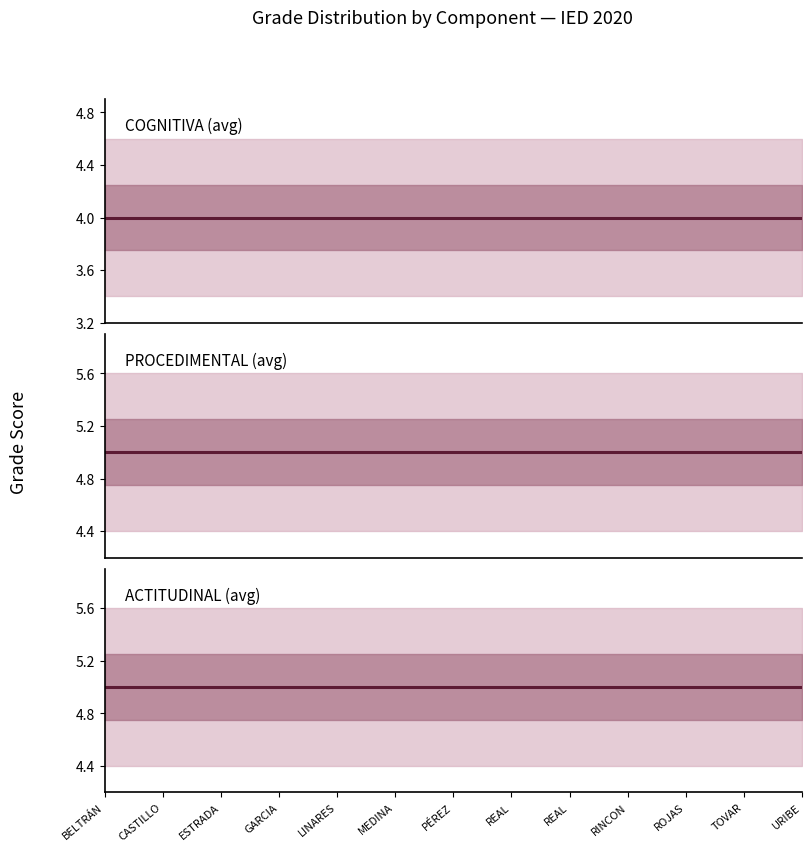

Which series changed the most between PÉREZ and URIBE?

COGNITIVA (avg)